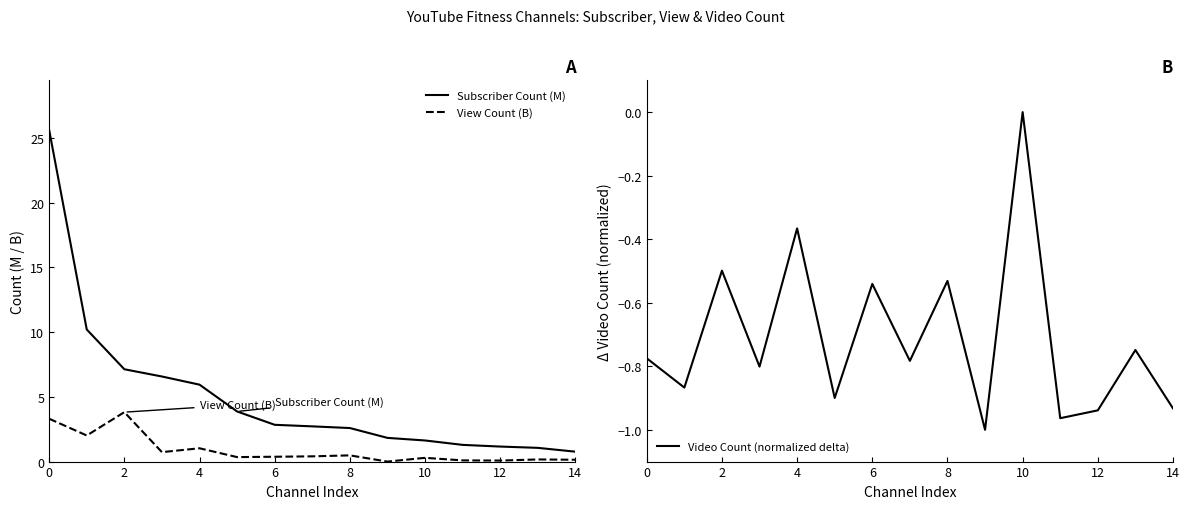

Does the chart have visible grid lines?

No